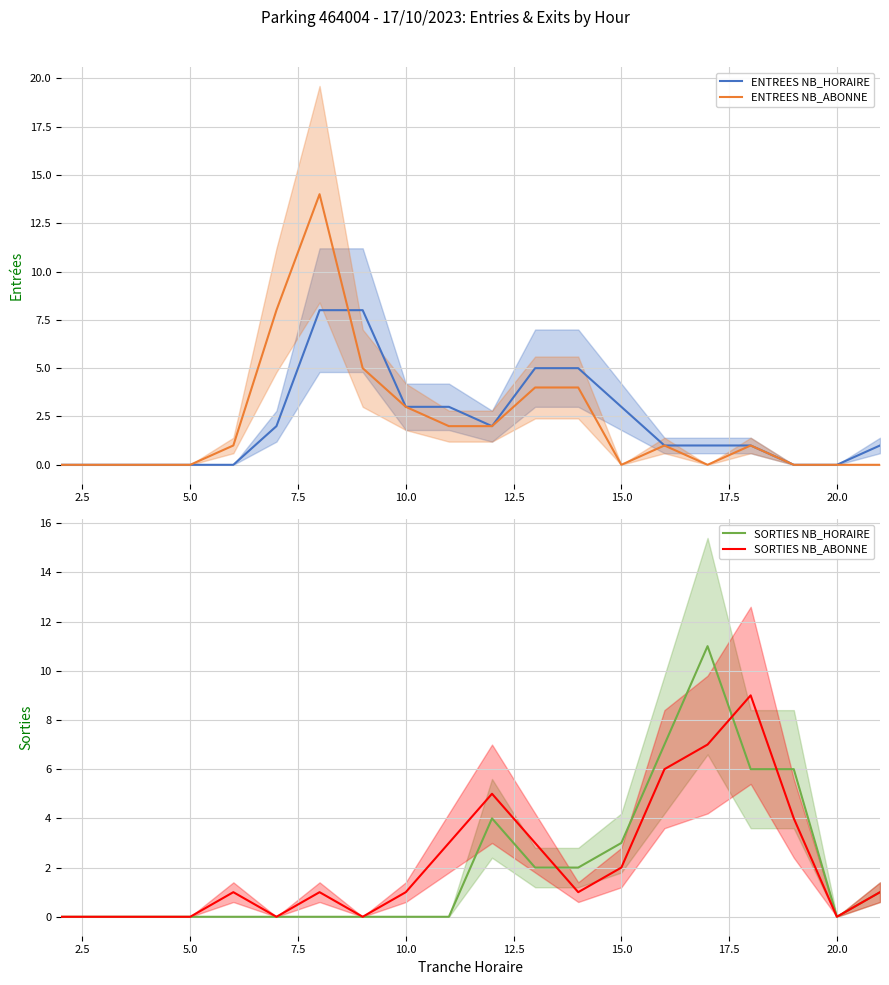

What is the difference between the maximum and minimum values in the ENTREES NB_ABONNE series?

14